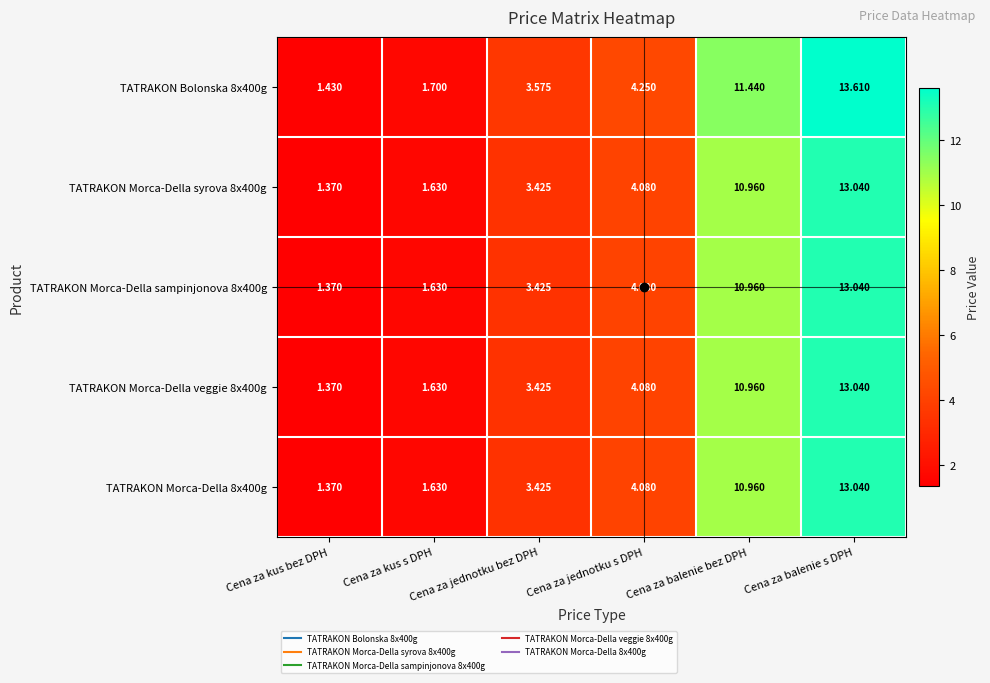

Rank the categories by TATRAKON Morca-Della 8x400g value from highest to lowest.

Cena za balenie s DPH, Cena za balenie bez DPH, Cena za jednotku s DPH, Cena za jednotku bez DPH, Cena za kus s DPH, Cena za kus bez DPH